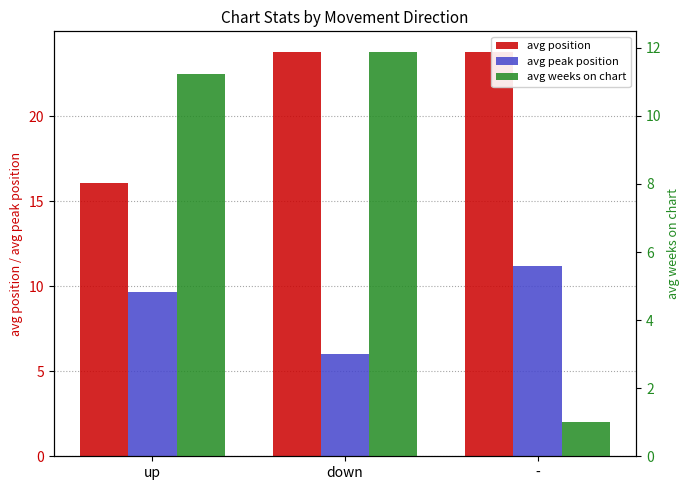

Rank the categories by avg peak position value from lowest to highest.

down, up, -